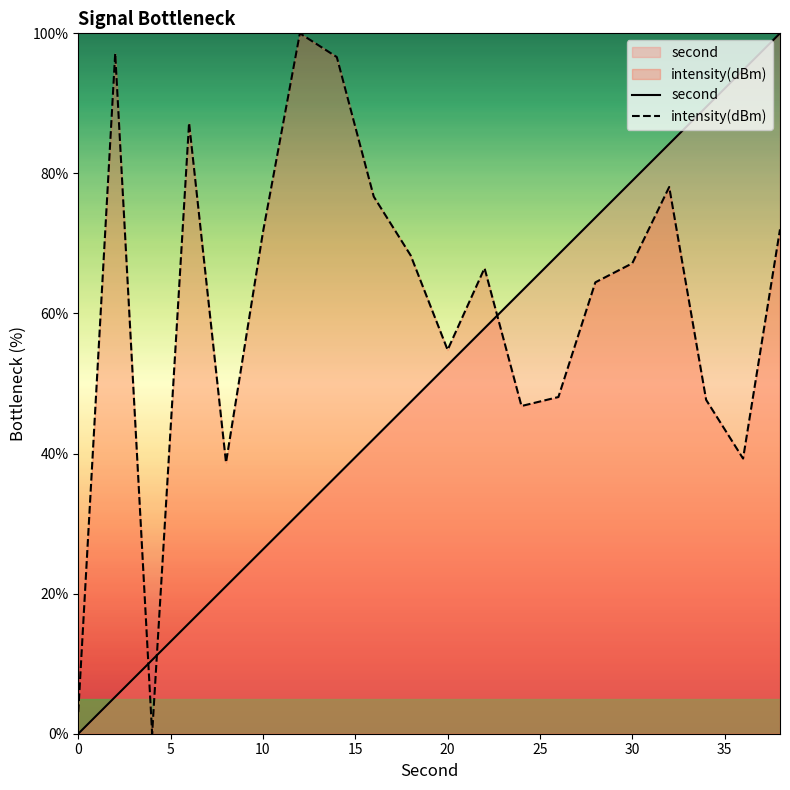

True or false: second has more than 2 interior local peaks.

False